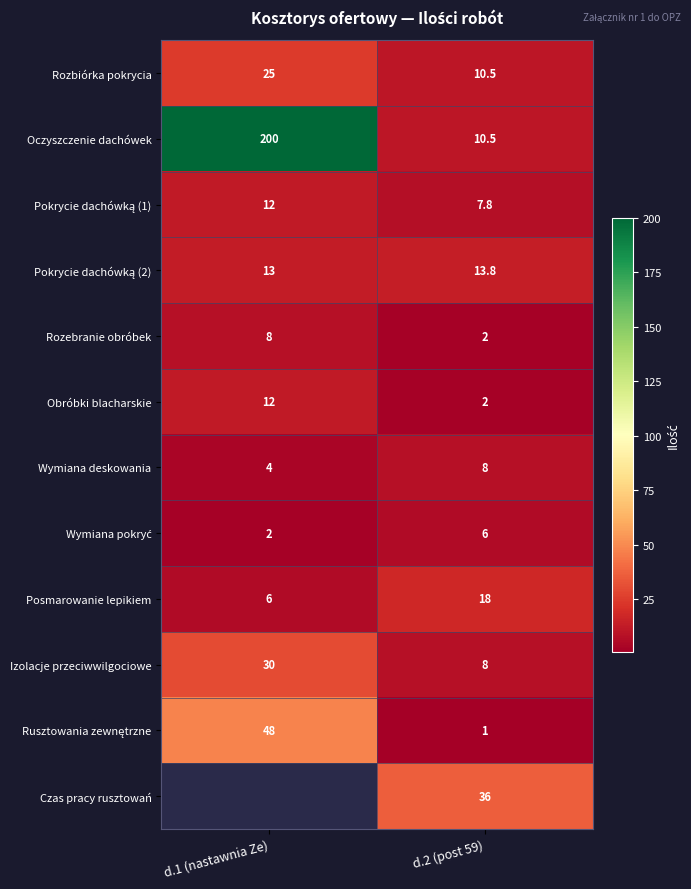

What is the sum of the Izolacje przeciwwilgociowe values at d.2 (post 59) and d.1 (nastawnia Ze)?

38.0